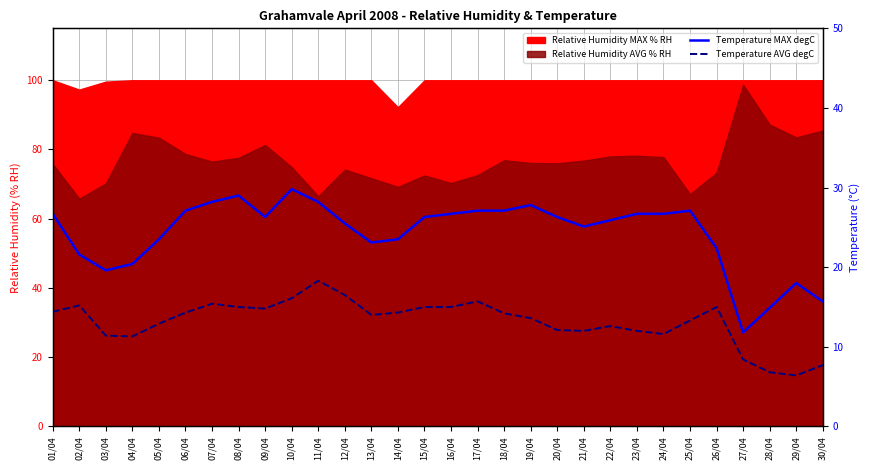

What is the label of the 4th point from the left?

04/04